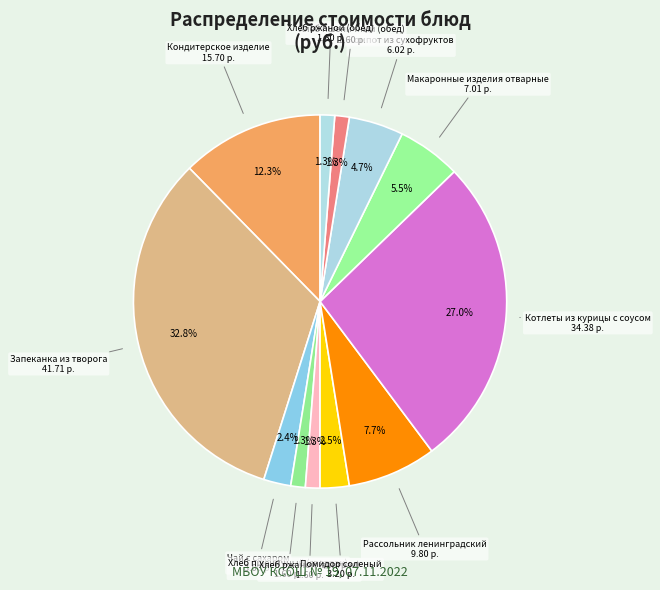

How many slices are in this pie chart?

12